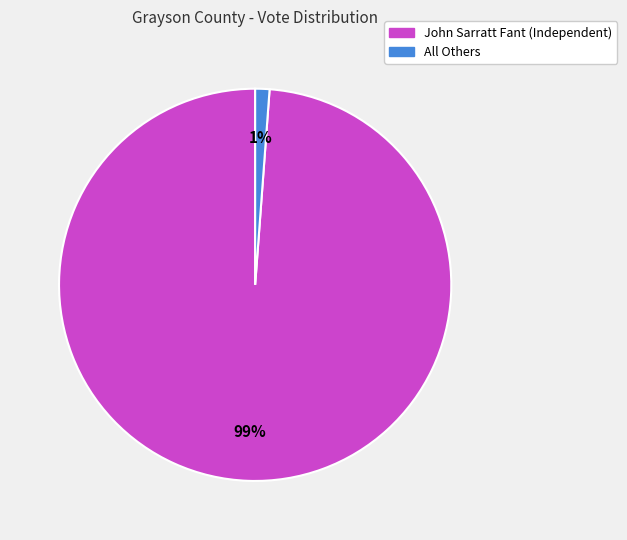

Is it true that All Others is 1% of the pie?

True